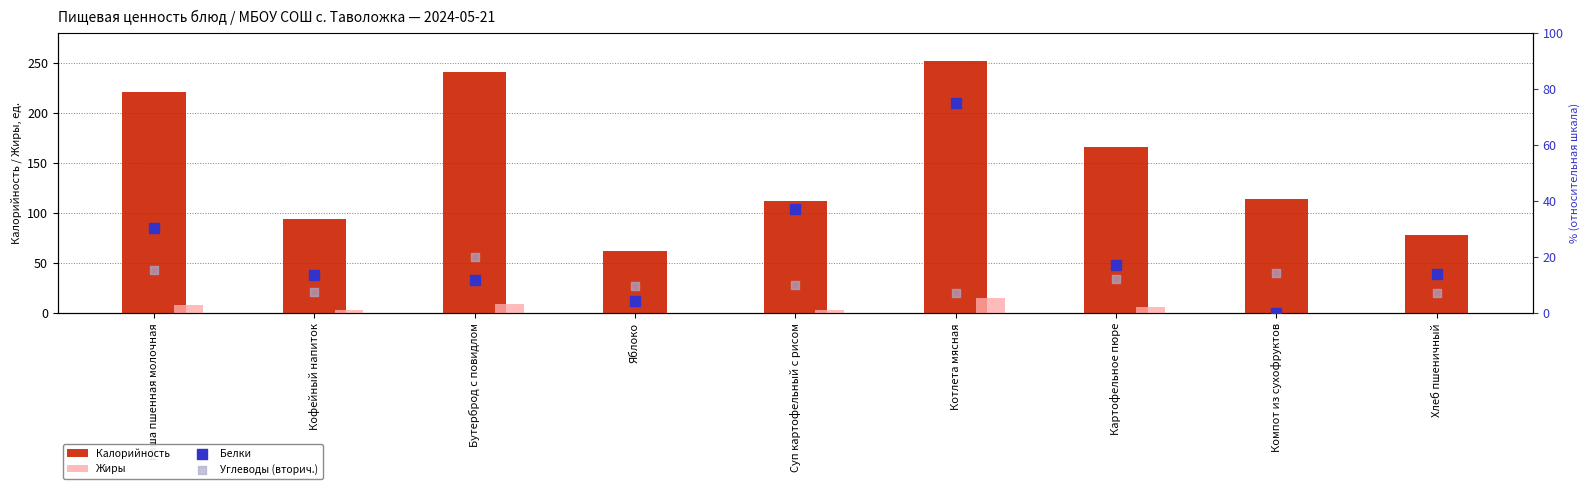

Which series reaches the minimum Y coordinate?

Жиры